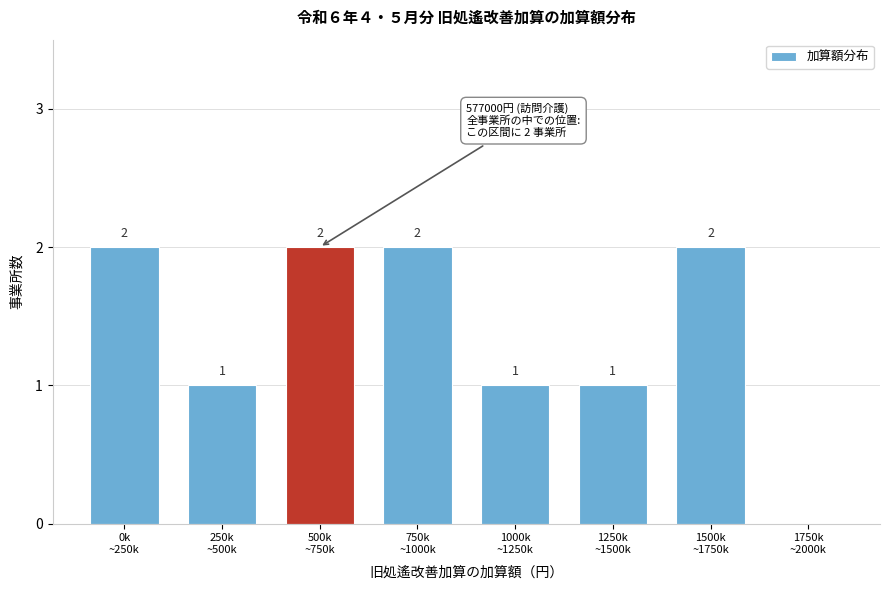

What is the sum of all values?

11